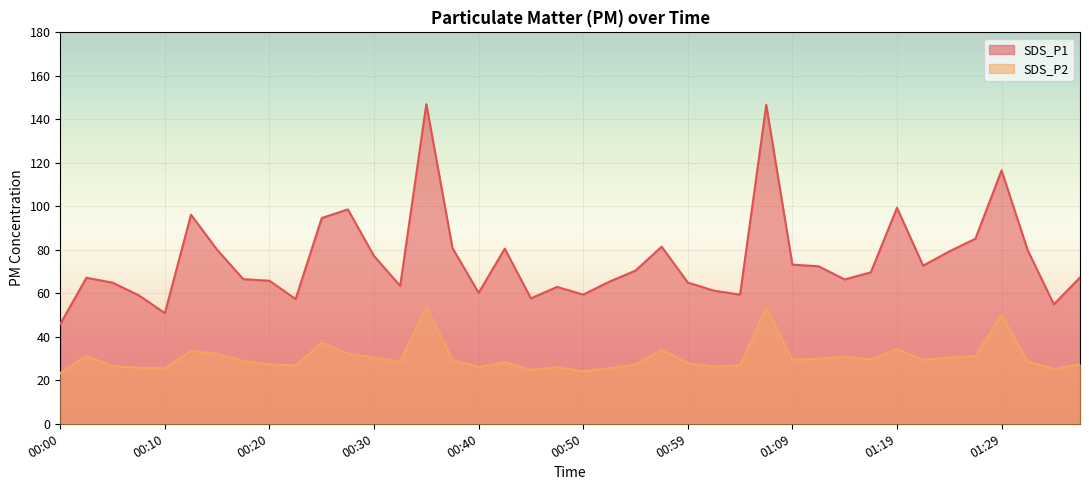

What is the difference between the SDS_P1 values at 00:25 and 00:59?

29.7